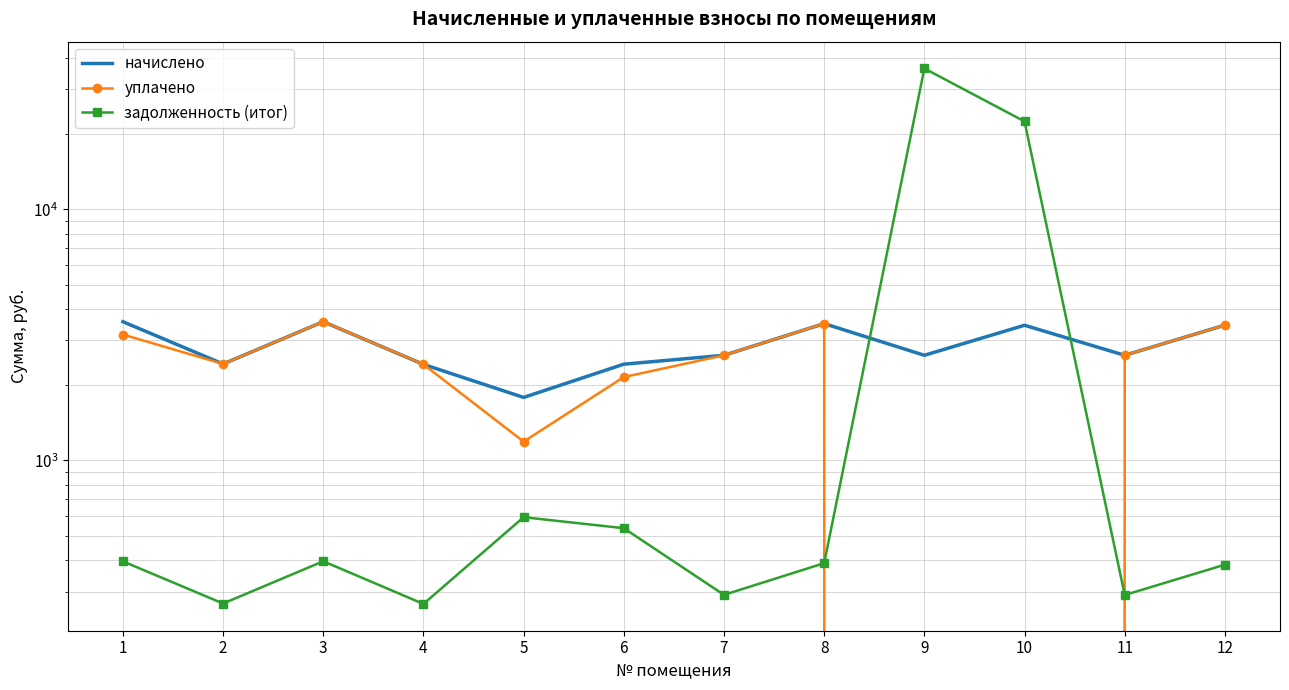

At which category does начислено reach its first local valley?

2